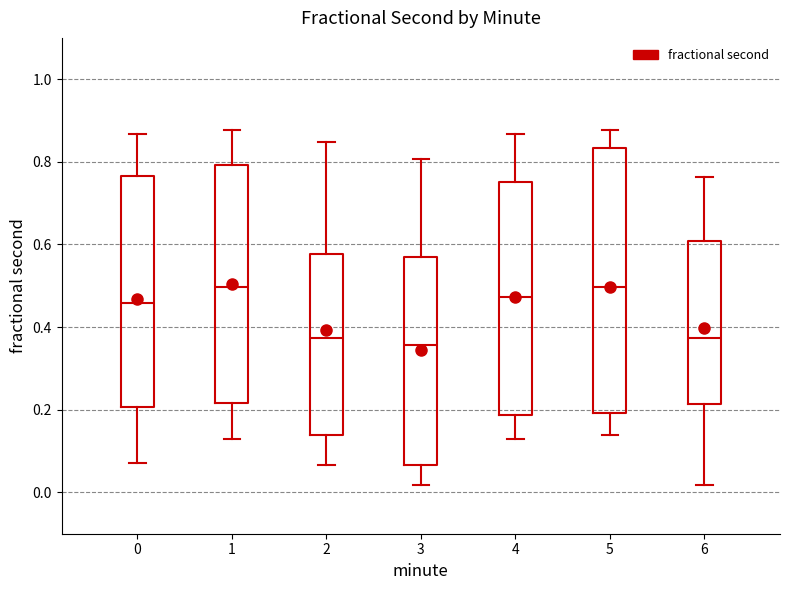

Where does the lower whisker of the box at x = 4 end on the y-axis? The values are not printed on the chart, so give them approximately, as read against the axis.

0.12